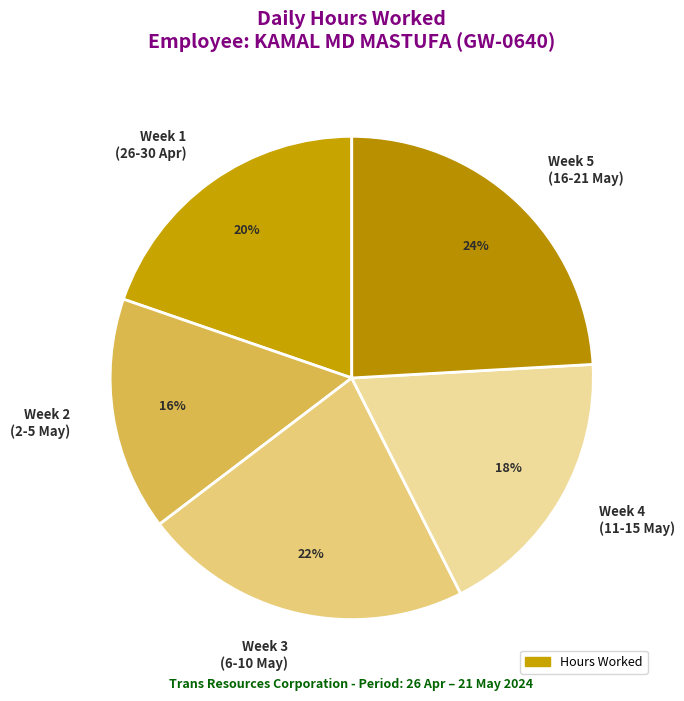

Combined, do Week 1 (26-30 Apr) and Week 2 (2-5 May) account for over 50%?

No